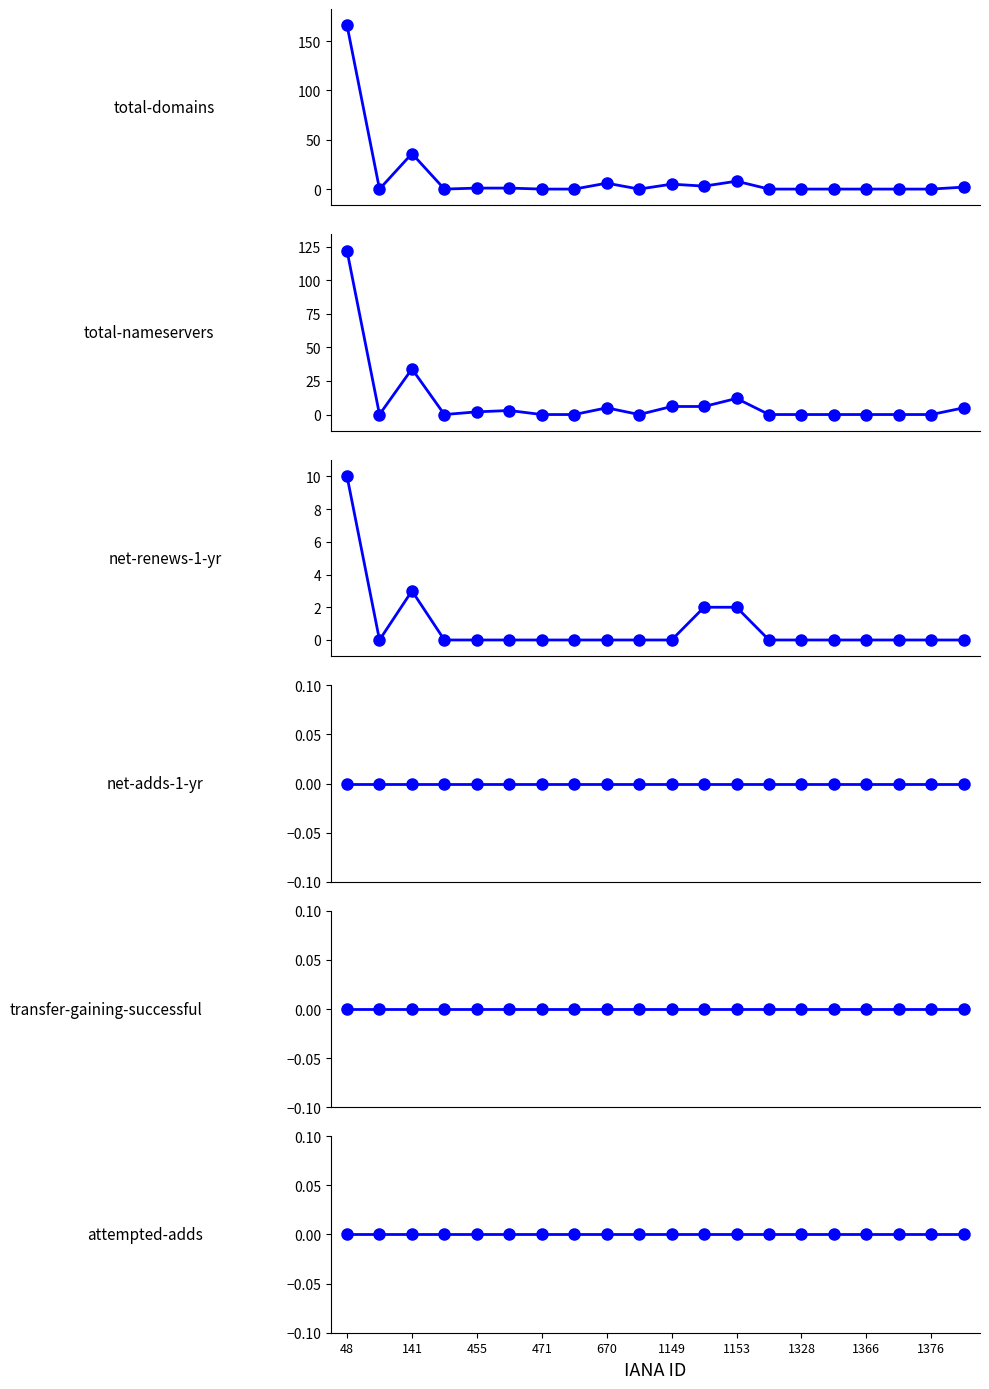

True or false: transfer-gaining-successful and net-renews-1-yr intersect in this chart.

False